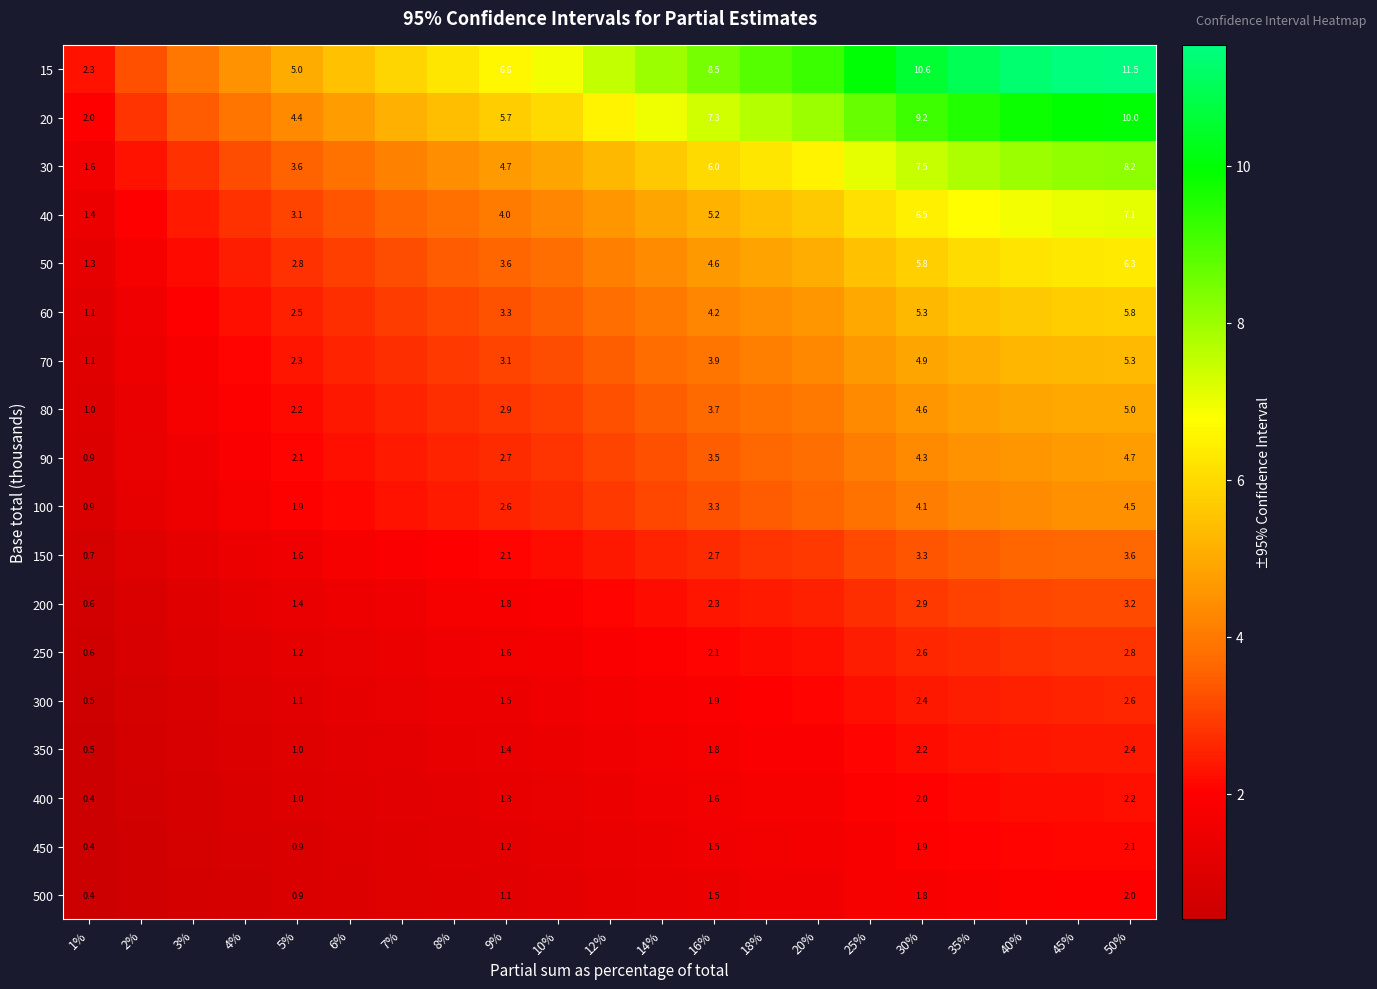

What is the minimum value for 300?

0.5